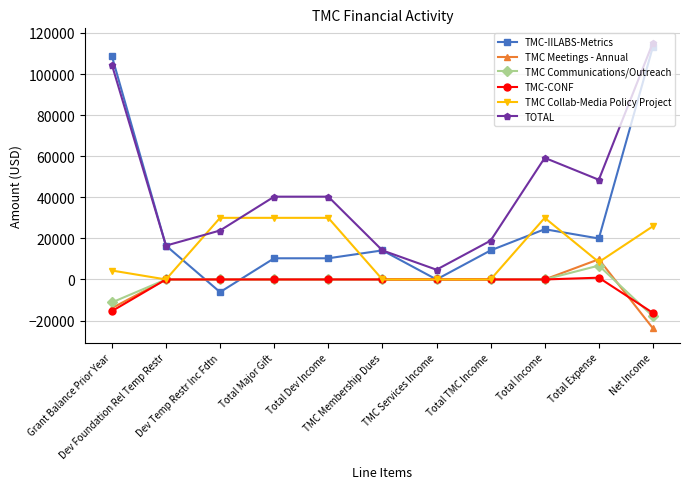

What is the label of the 3rd point from the left?

Dev Temp Restr Inc Fdtn